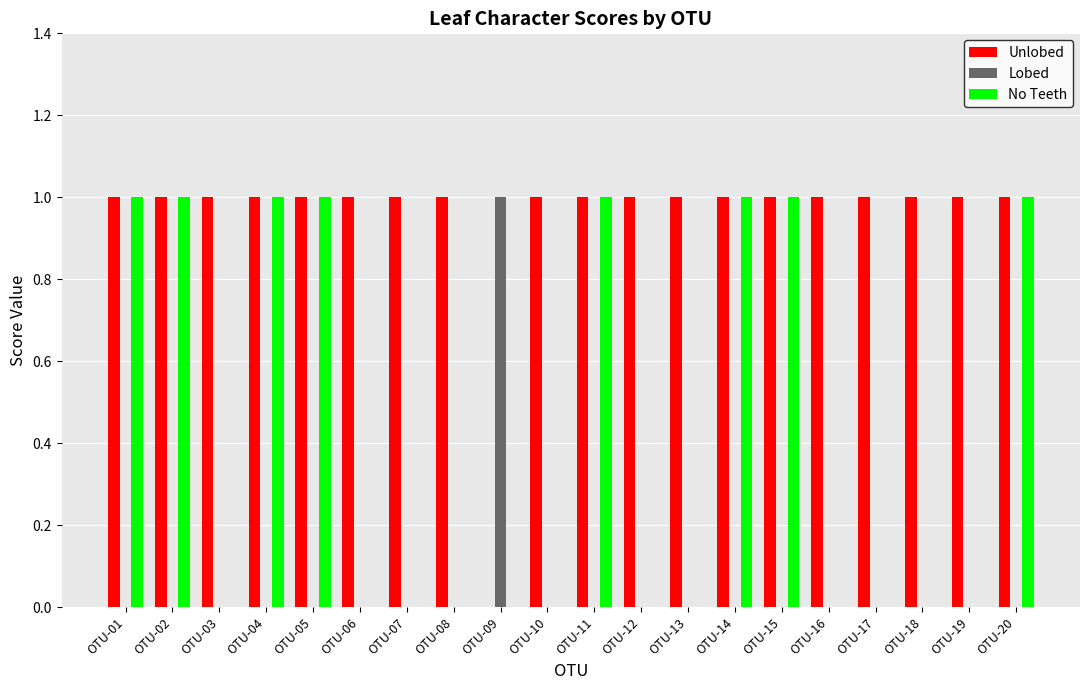

The value of Lobed at OTU-13 is 0. True or false?

True